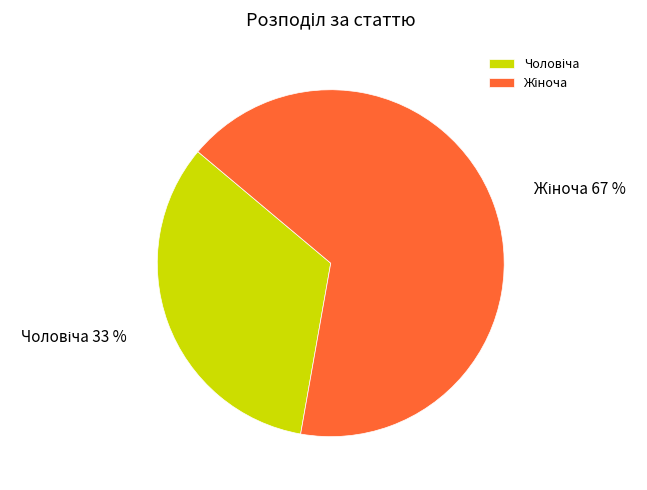

To the nearest percent, what is the average slice percentage?

50%